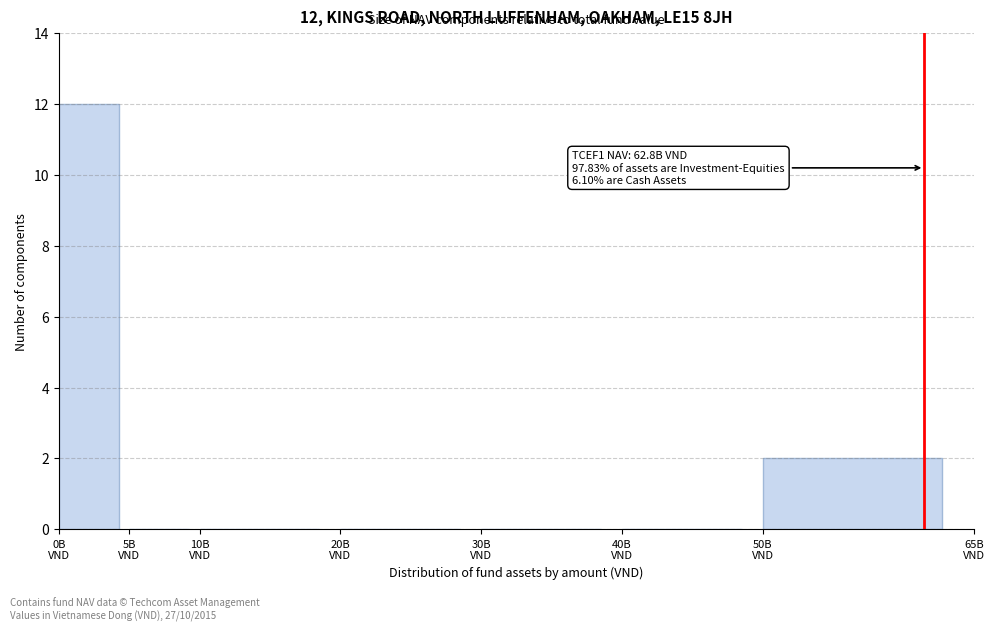

What is the maximum value shown in the chart?

12